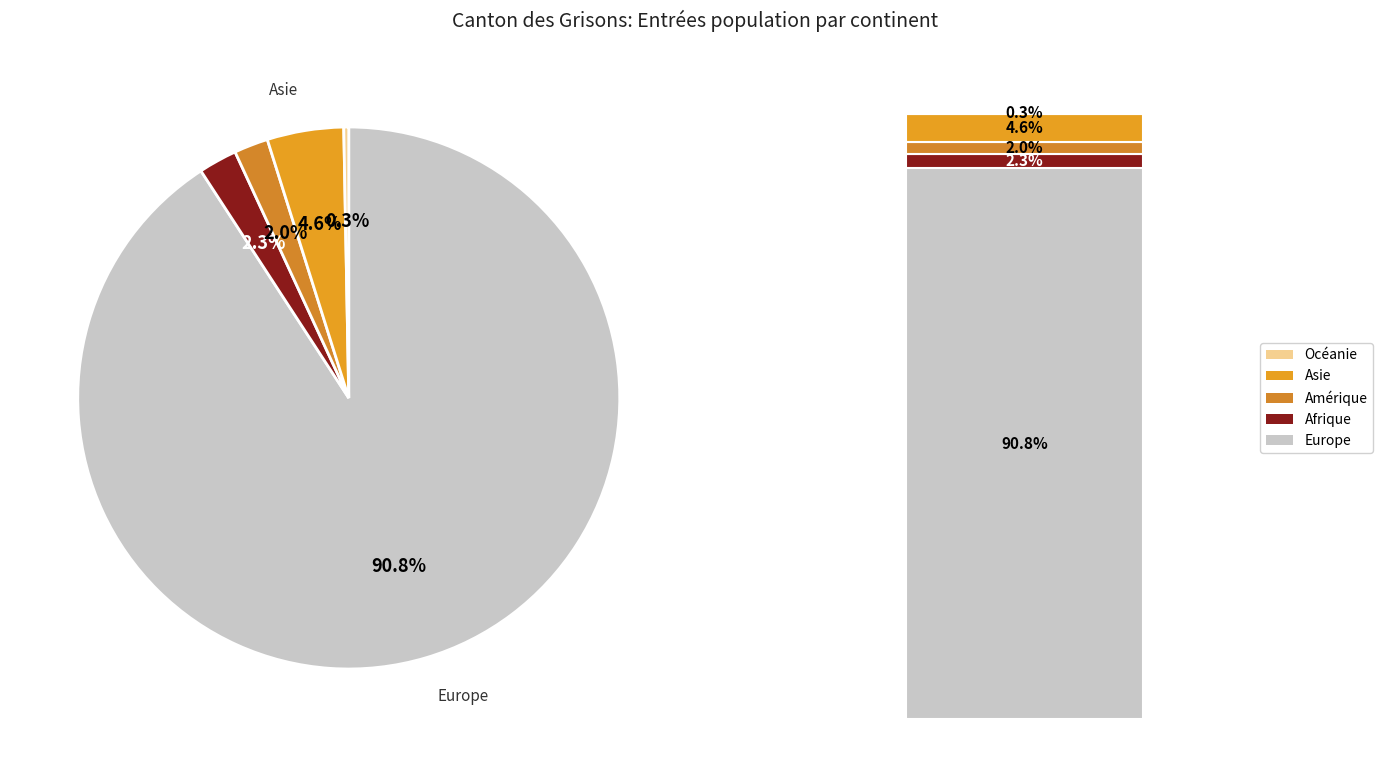

How many segments does this pie chart have?

5